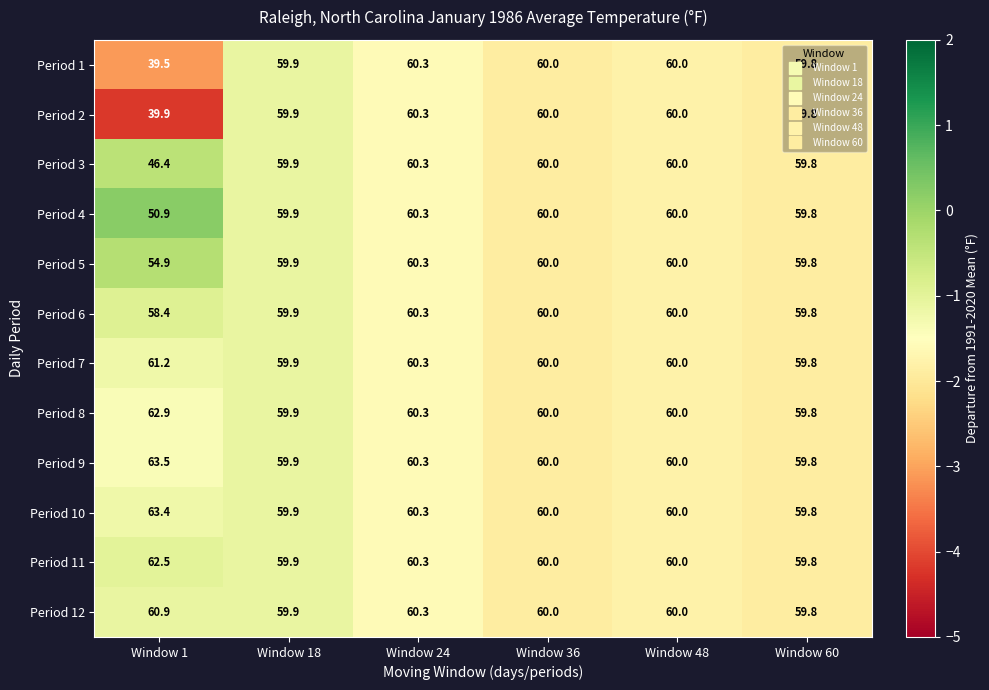

What is the greatest value displayed?

63.5